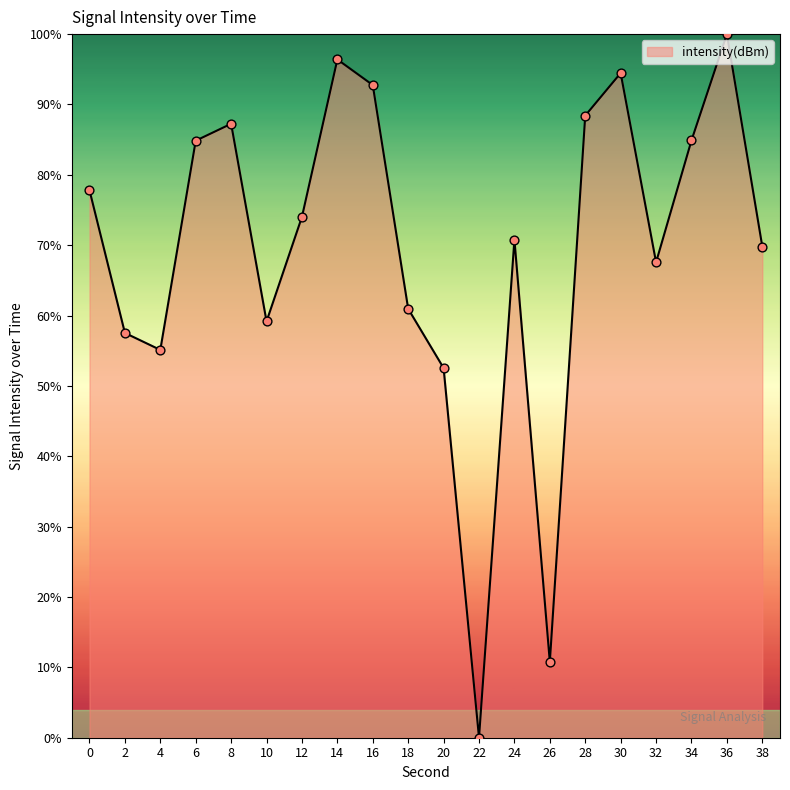

What is the change in value from 0 to 32?

-10.2